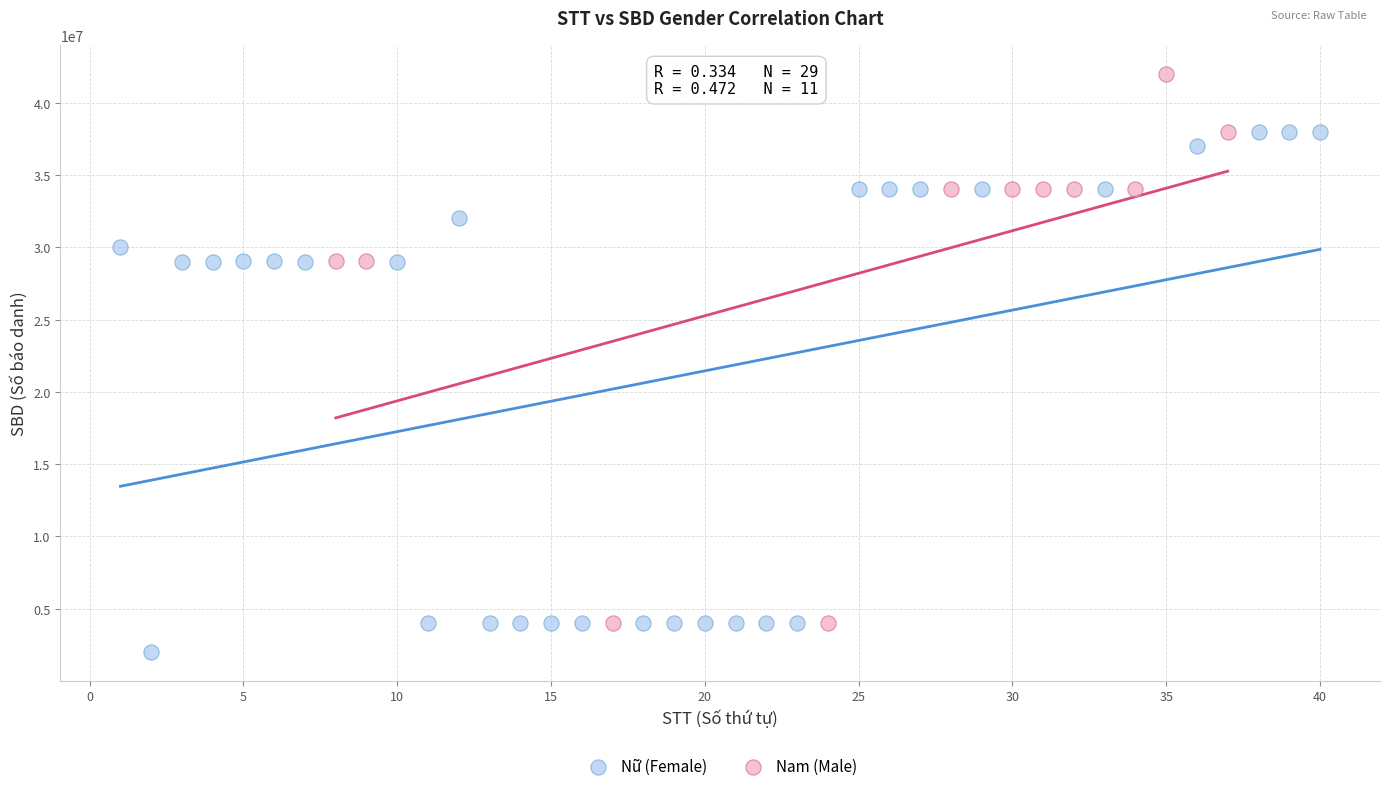

Which series contains the lowest Y value?

Nữ (Female)